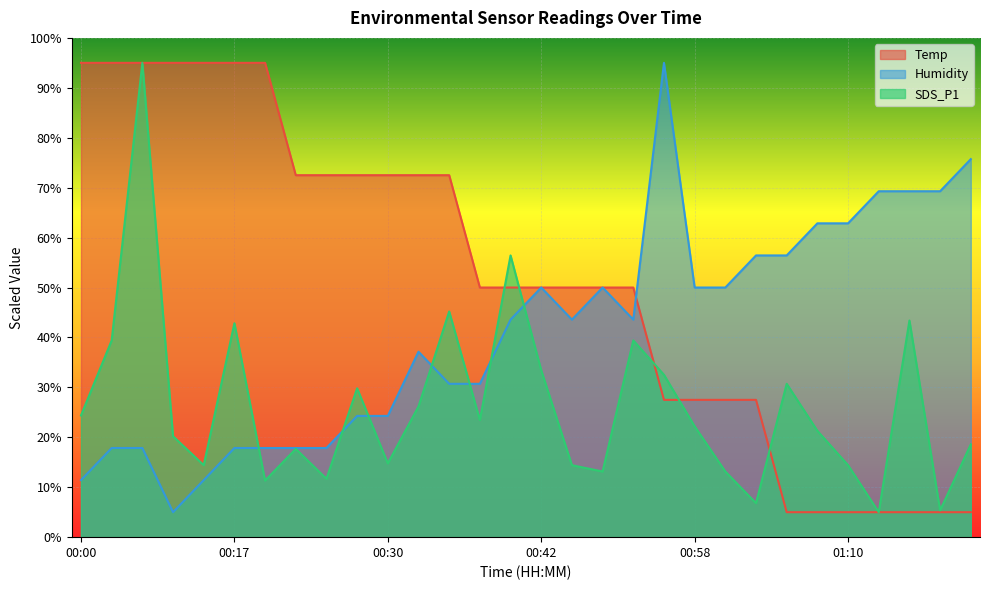

At how many categories does at least one series exceed 36?

30